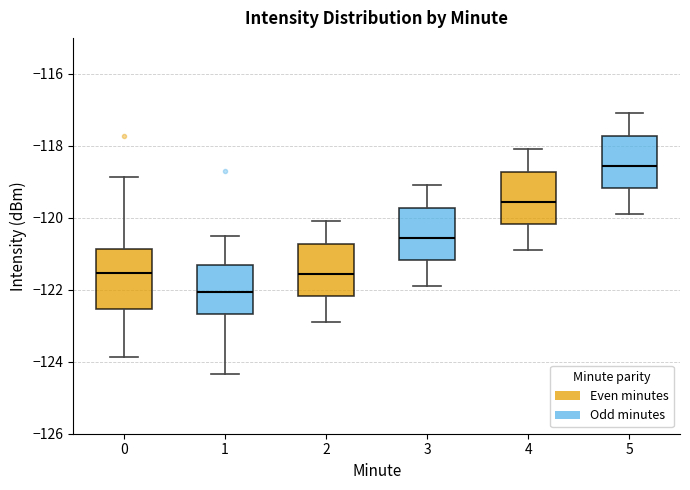

Where does the median line of the box at x = 2 sit on the y-axis? The values are not printed on the chart, so give them approximately, as read against the axis.

-121.6